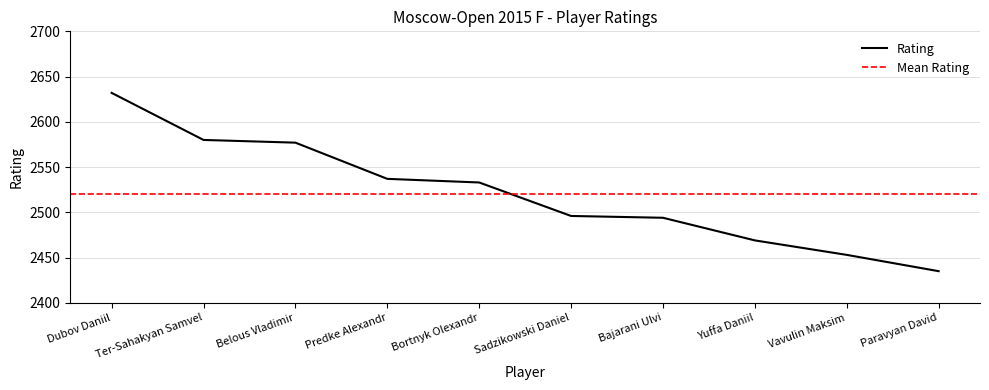

How many data points are less than 2533?

5